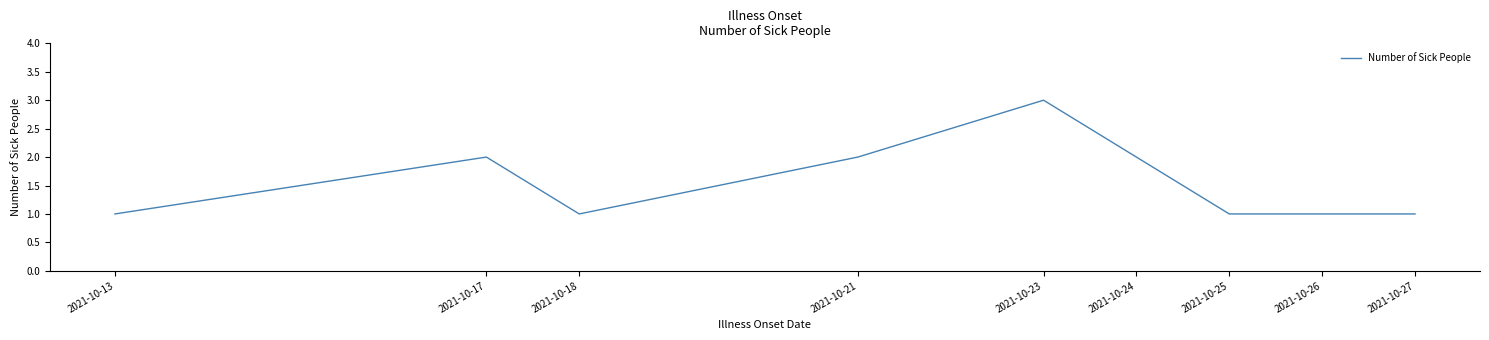

At which category does the chart reach its peak across all series?

2021-10-23